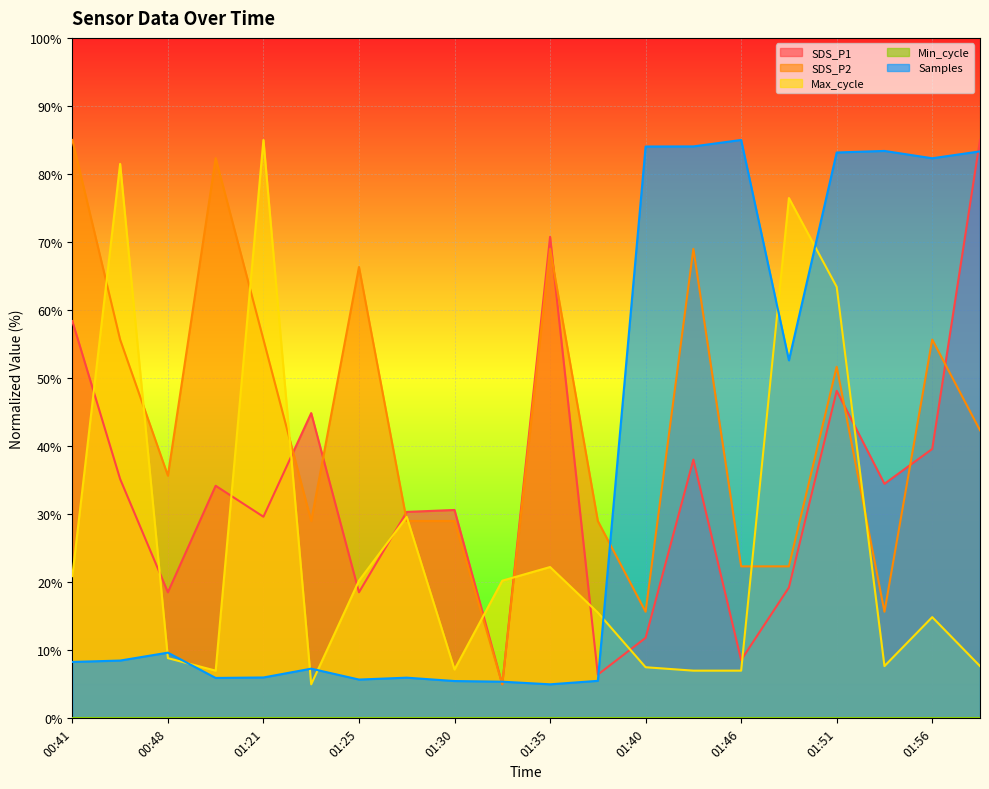

Reading right to left, list all the values displayed in this chart.

SDS_P1: 01:58=85.0	01:56=39.6	01:53=34.5	01:51=48.1	01:48=19.2	01:46=8.6	01:43=38.0	01:40=11.8	01:38=6.4	01:35=70.8	01:33=5.0	01:30=30.6	01:28=30.3	01:25=18.5	01:23=44.9	01:21=29.6	00:51=34.2	00:48=18.5	00:43=35.2	00:41=58.4
SDS_P2: 01:58=42.3	01:56=55.7	01:53=15.7	01:51=51.7	01:48=22.3	01:46=22.3	01:43=69.0	01:40=15.7	01:38=29.0	01:35=69.0	01:33=5.0	01:30=29.0	01:28=29.0	01:25=66.3	01:23=29.0	01:21=55.7	00:51=82.3	00:48=35.7	00:43=55.7	00:41=85.0
Max_cycle: 01:58=7.7	01:56=14.9	01:53=7.7	01:51=63.4	01:48=76.5	01:46=7.0	01:43=7.0	01:40=7.5	01:38=15.5	01:35=22.2	01:33=20.2	01:30=7.2	01:28=29.6	01:25=20.2	01:23=5.0	01:21=85.0	00:51=7.0	00:48=8.8	00:43=81.5	00:41=20.9
Samples: 01:58=83.3	01:56=82.3	01:53=83.4	01:51=83.2	01:48=52.6	01:46=85.0	01:43=84.1	01:40=84.0	01:38=5.5	01:35=5.0	01:33=5.4	01:30=5.5	01:28=6.0	01:25=5.7	01:23=7.3	01:21=6.0	00:51=5.9	00:48=9.7	00:43=8.5	00:41=8.3